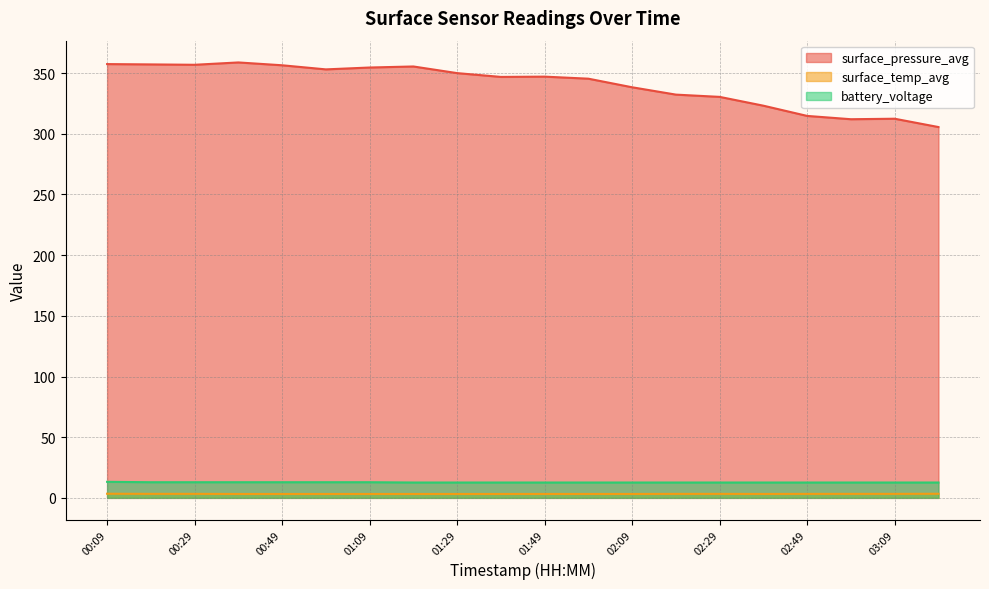

In surface_pressure_avg, how many points are higher than both neighbors (excluding endpoints)?

4